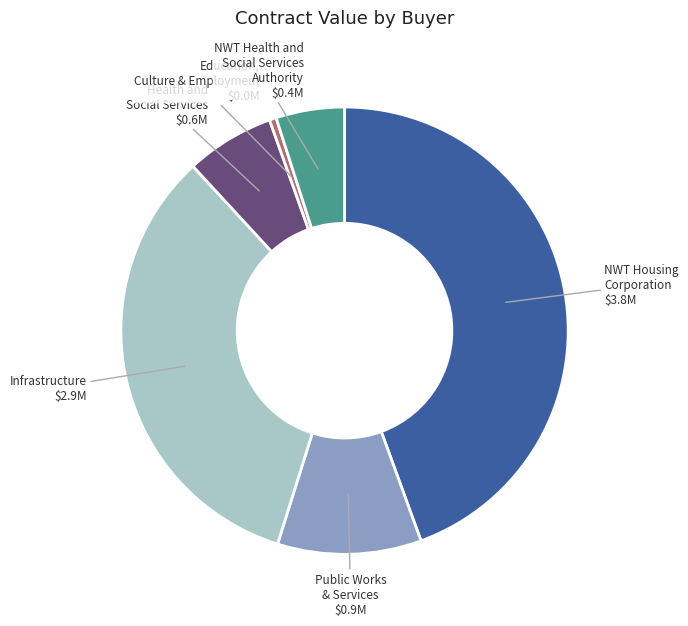

Rank the categories by value from highest to lowest.

NWT Housing Corporation, Infrastructure, Public Works & Services, Health and Social Services, NWT Health and Social Services Authority, Education, Culture & Employment